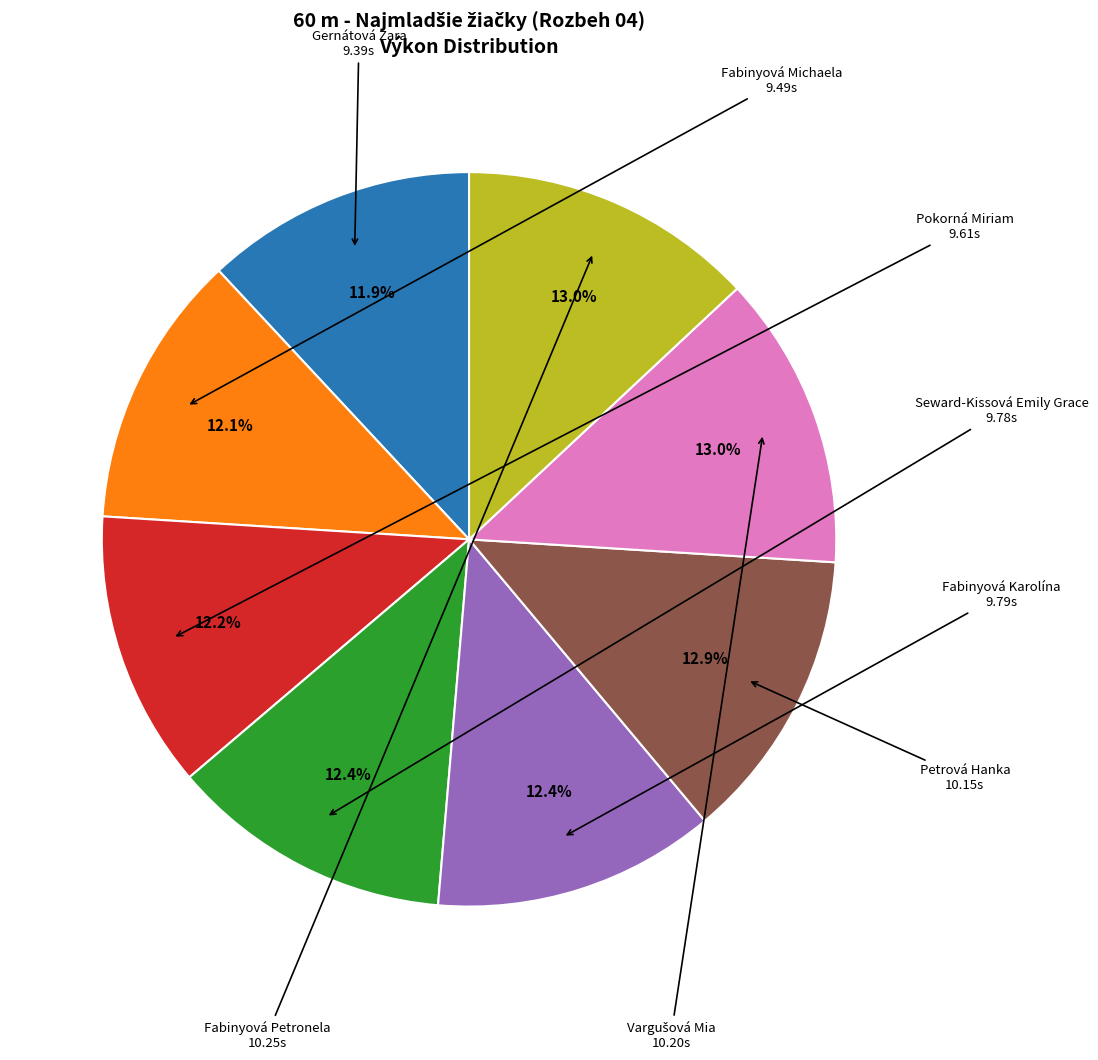

Is there a majority slice in this chart?

No